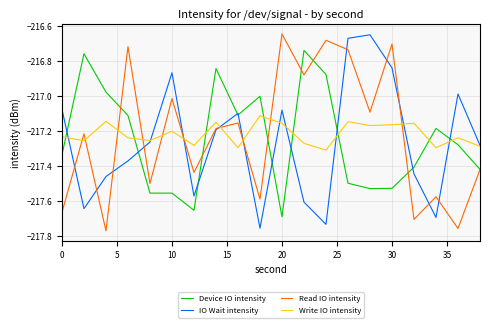

After their last crossing, which series has the higher values: Device IO intensity or Write IO intensity?

Write IO intensity